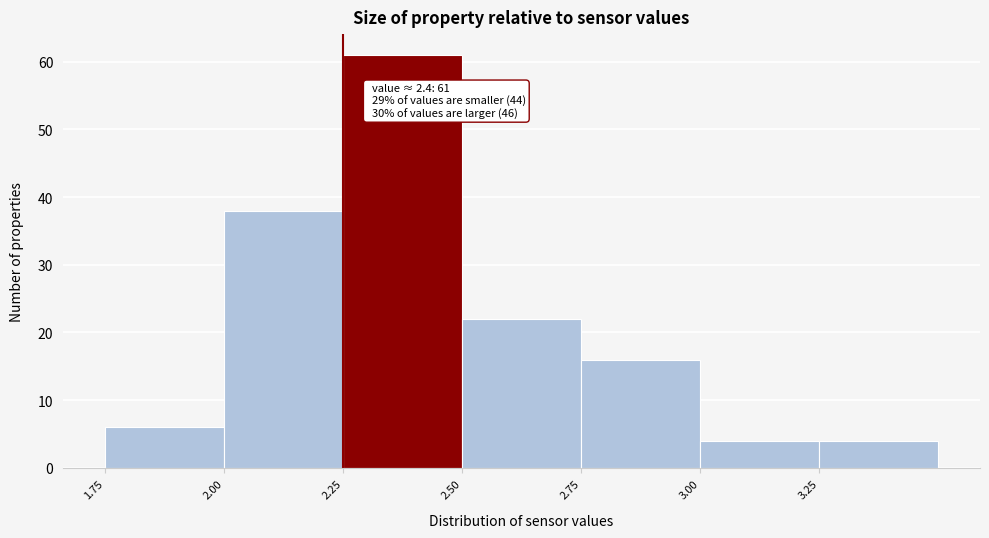

Over which range of the x-axis is the bar tallest?

2.25 to 2.50